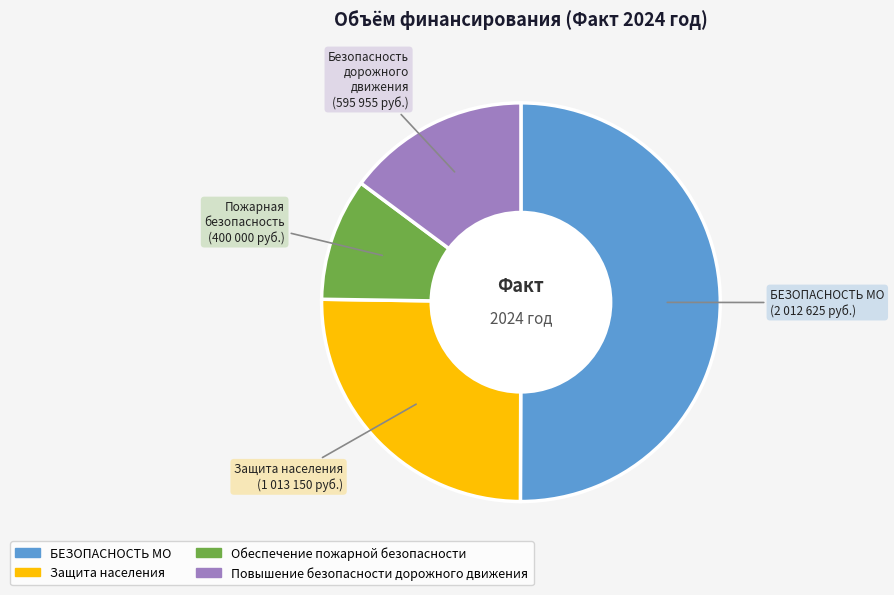

What is the ratio of the value at Повышение безопасности дорожного движения to the value at Обеспечение пожарной безопасности?

1.5